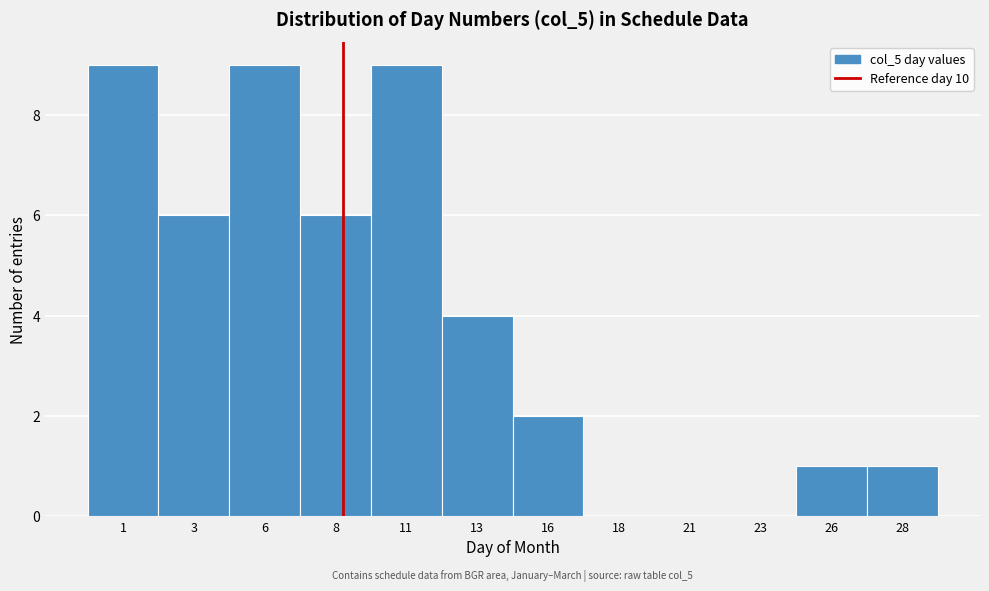

Reading left to right, list all the values displayed in this chart.

1=9	3=6	6=9	8=6	11=9	13=4	16=2	18=0	21=0	23=0	26=1	28=1